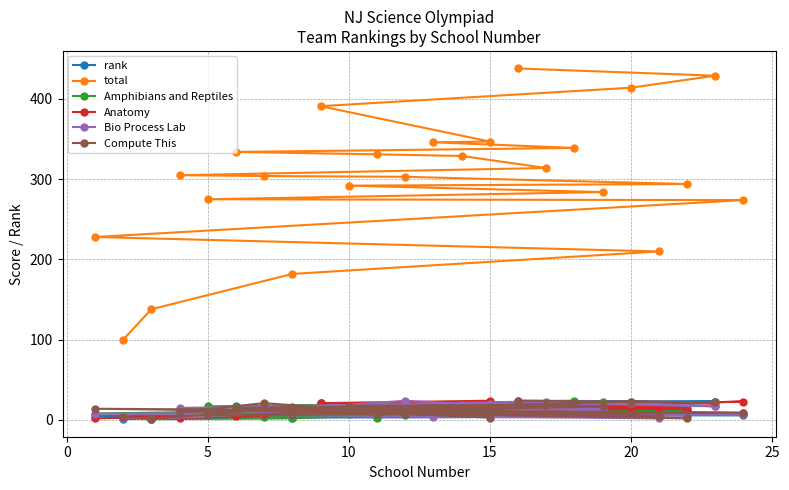

Which series has the largest total across all categories?

total